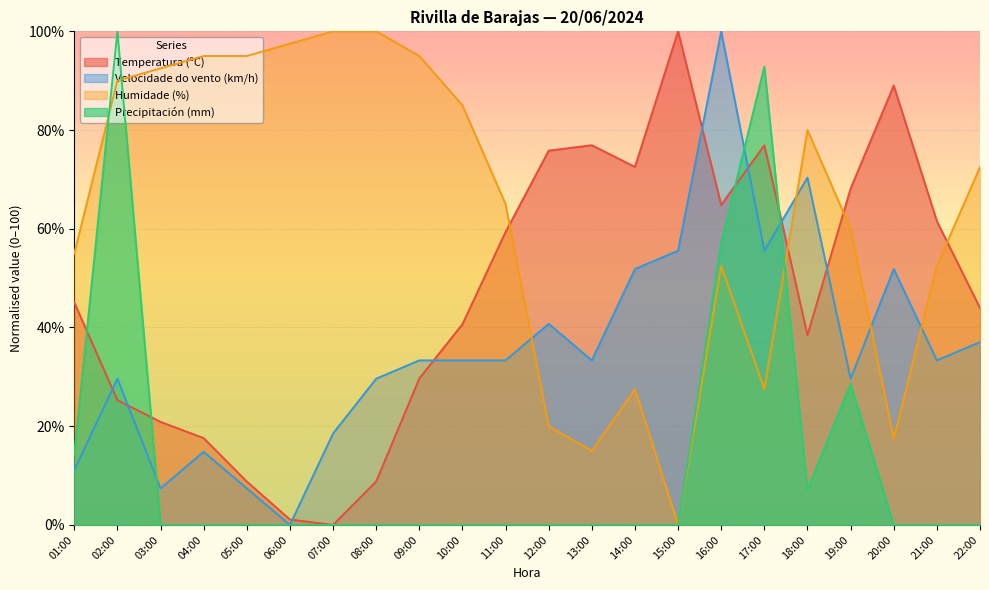

Rank the series at 18:00 from highest to lowest value.

Humidade (%), Velocidade do vento (km/h), Temperatura (ºC), Precipitación (mm)